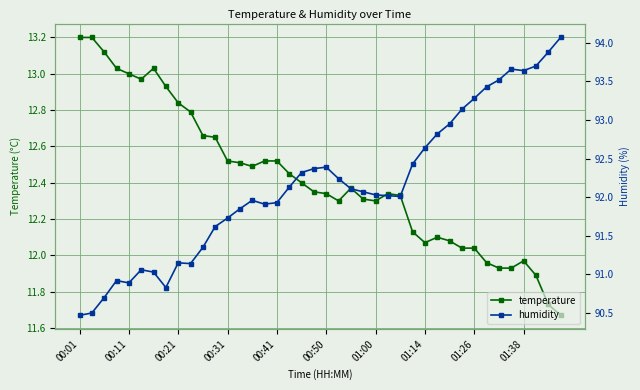

What is the smallest value displayed?

11.7